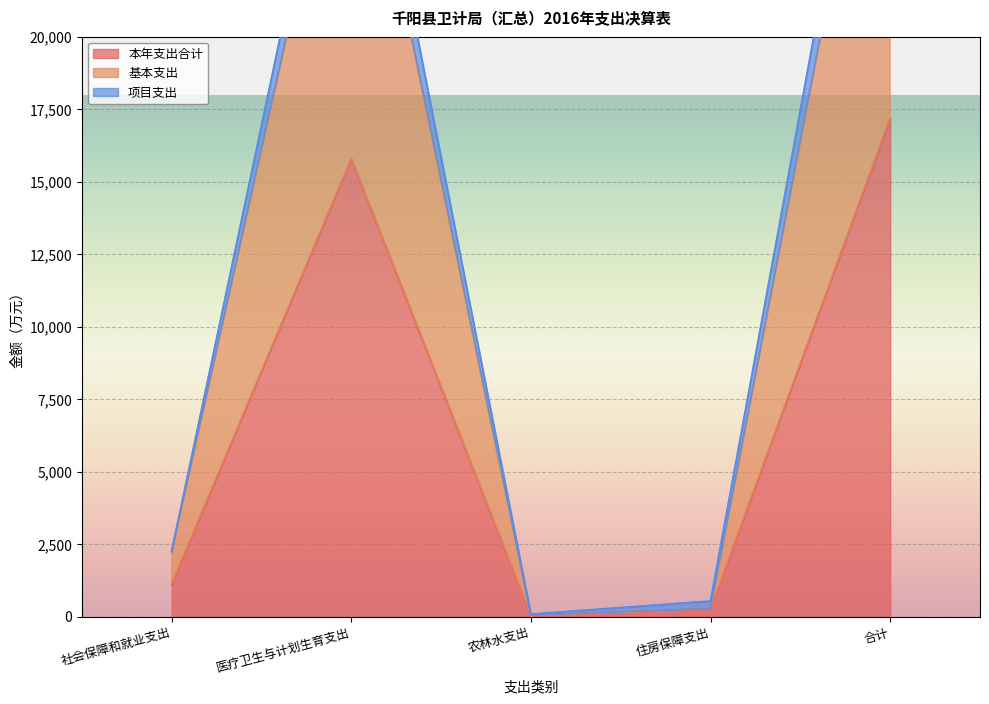

What are all the series names shown in the legend?

本年支出合计, 基本支出, 项目支出